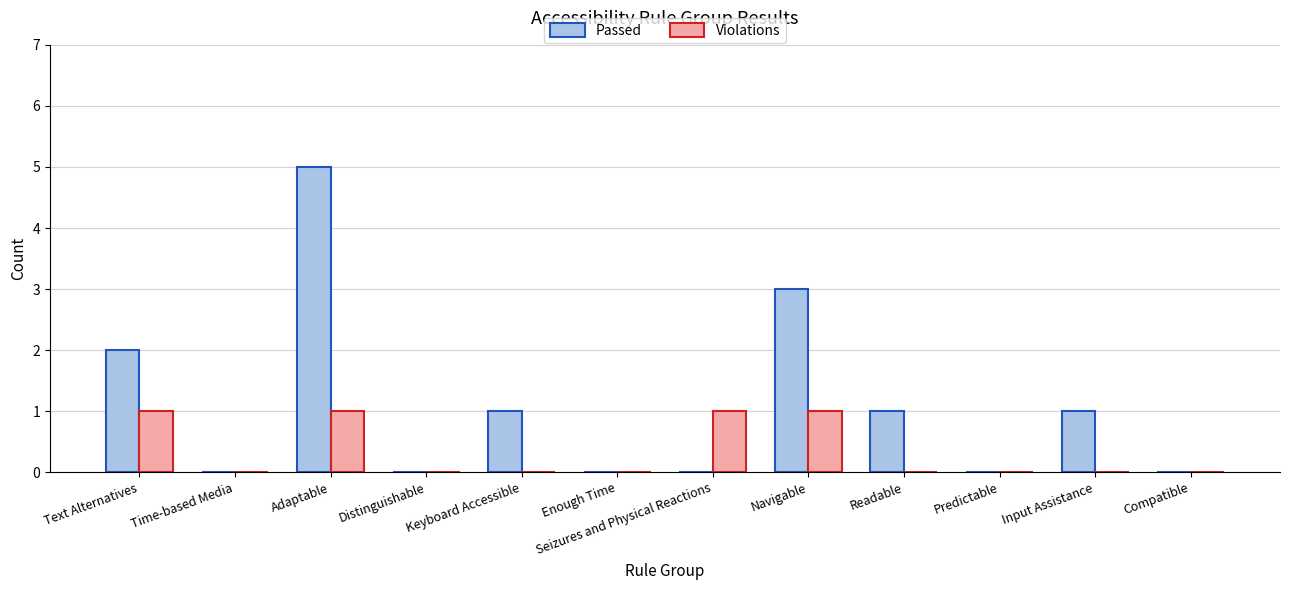

What is the sum of the Passed values at Text Alternatives and Compatible?

2